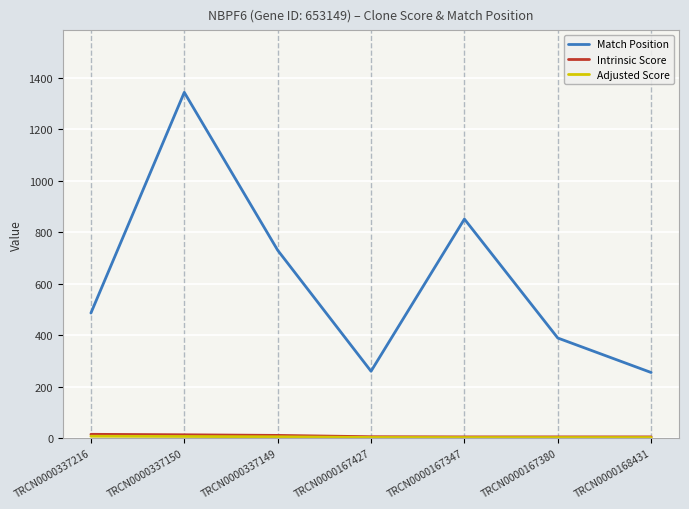

Reading left to right, transcribe all the data shown in this chart.

Match Position: TRCN0000337216=486.0	TRCN0000337150=1343.0	TRCN0000337149=730.0	TRCN0000167427=260.0	TRCN0000167347=851.0	TRCN0000167380=389.0	TRCN0000168431=255.0
Intrinsic Score: TRCN0000337216=15.0	TRCN0000337150=13.2	TRCN0000337149=10.8	TRCN0000167427=5.6	TRCN0000167347=5.0	TRCN0000167380=5.0	TRCN0000168431=5.0
Adjusted Score: TRCN0000337216=7.5	TRCN0000337150=6.6	TRCN0000337149=5.4	TRCN0000167427=2.8	TRCN0000167347=2.5	TRCN0000167380=2.5	TRCN0000168431=2.5